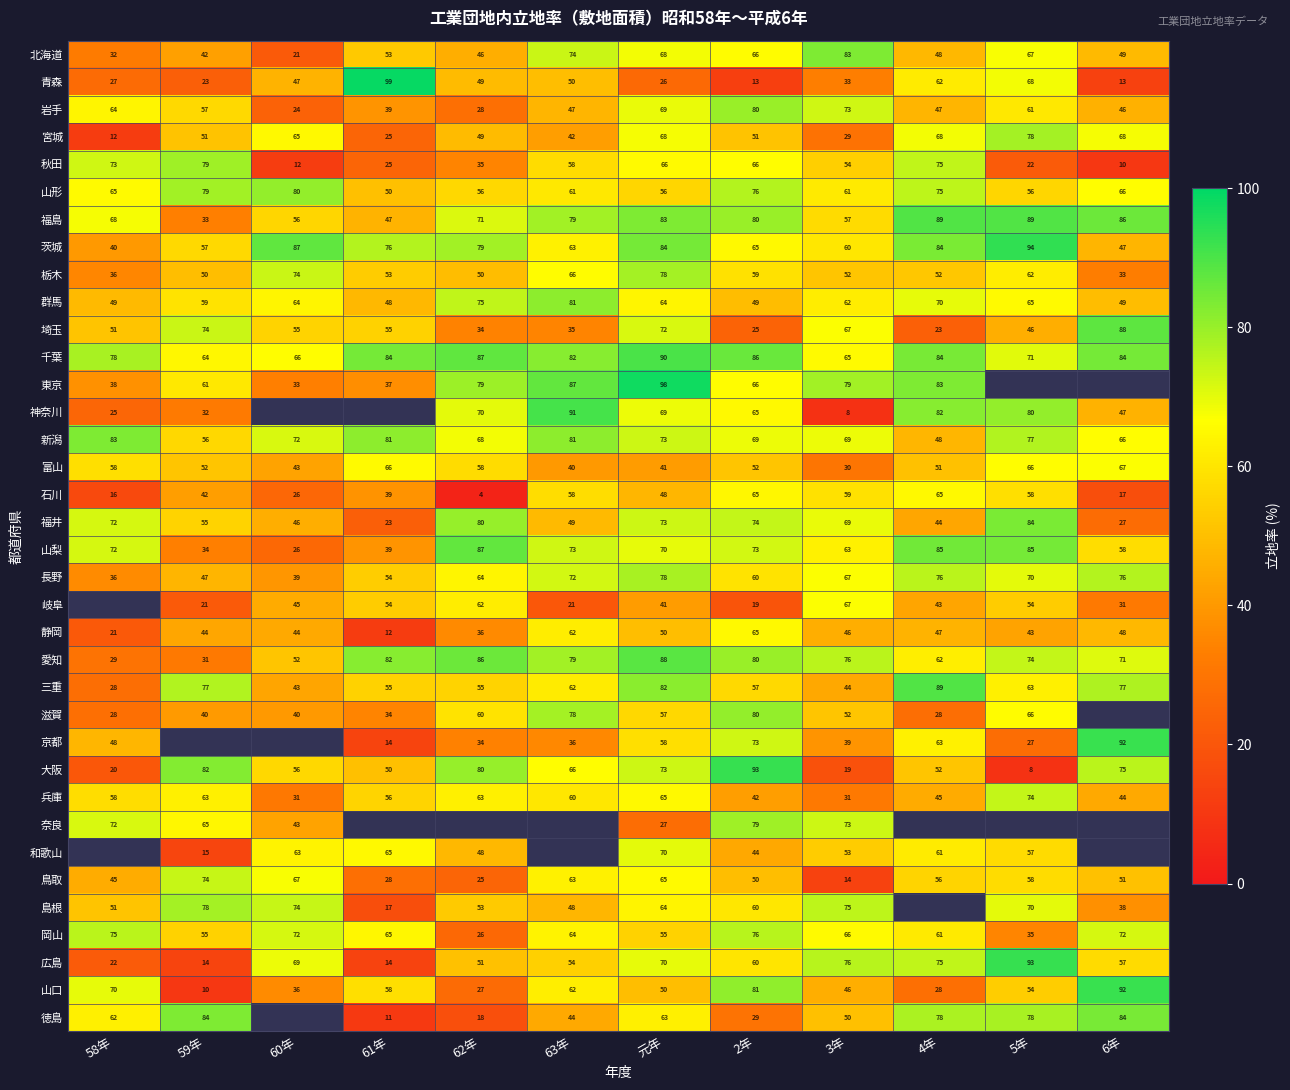

Where does the 福井 series first go above 69?

58年